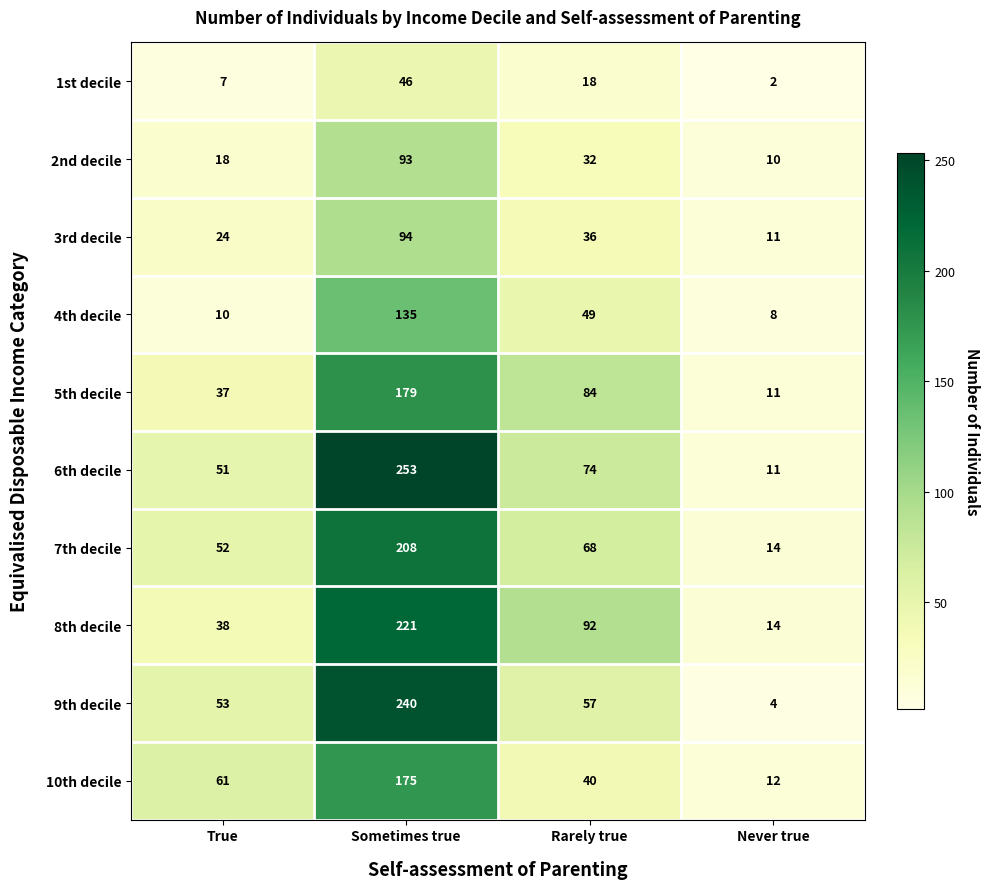

At which category does the chart reach its minimum across all series?

Never true